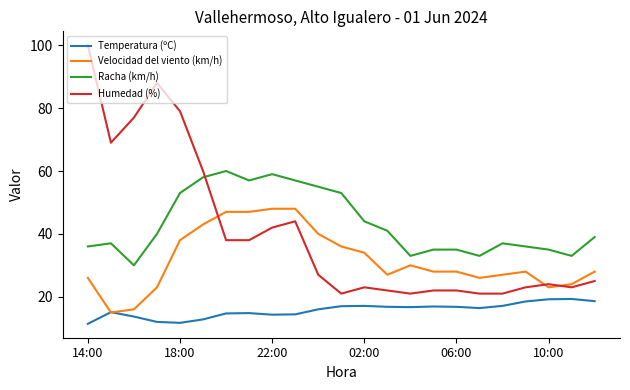

Which series has the widest spread of values?

Humedad (%)